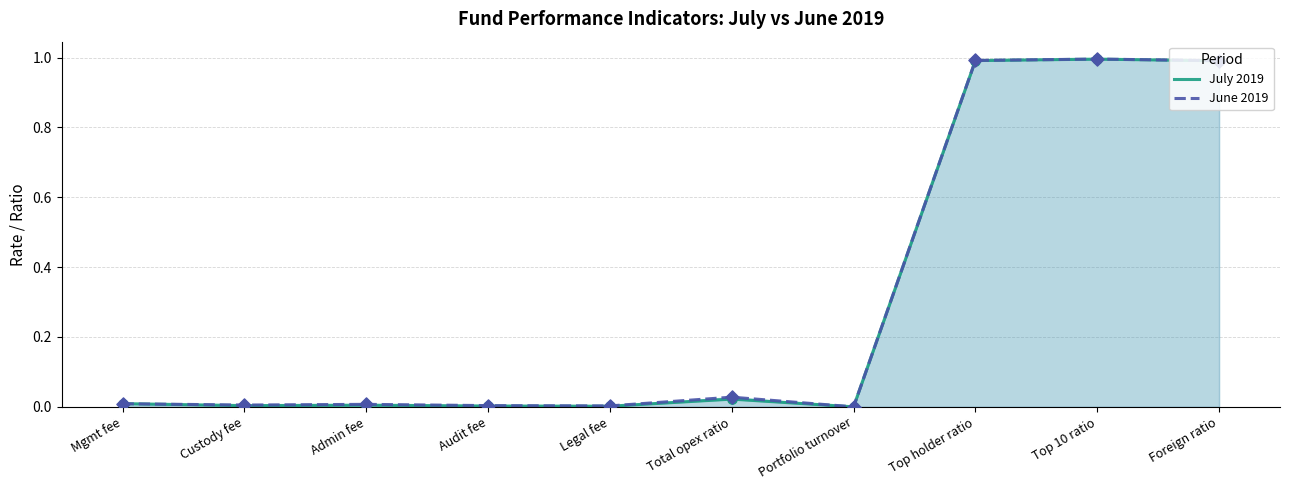

Which series has the largest Y range (max minus min)?

June 2019